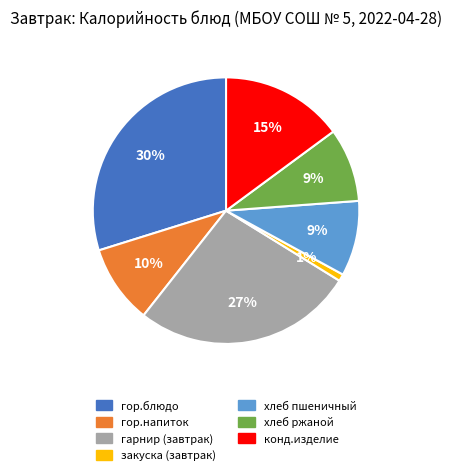

Is конд.изделие the majority of the pie?

No